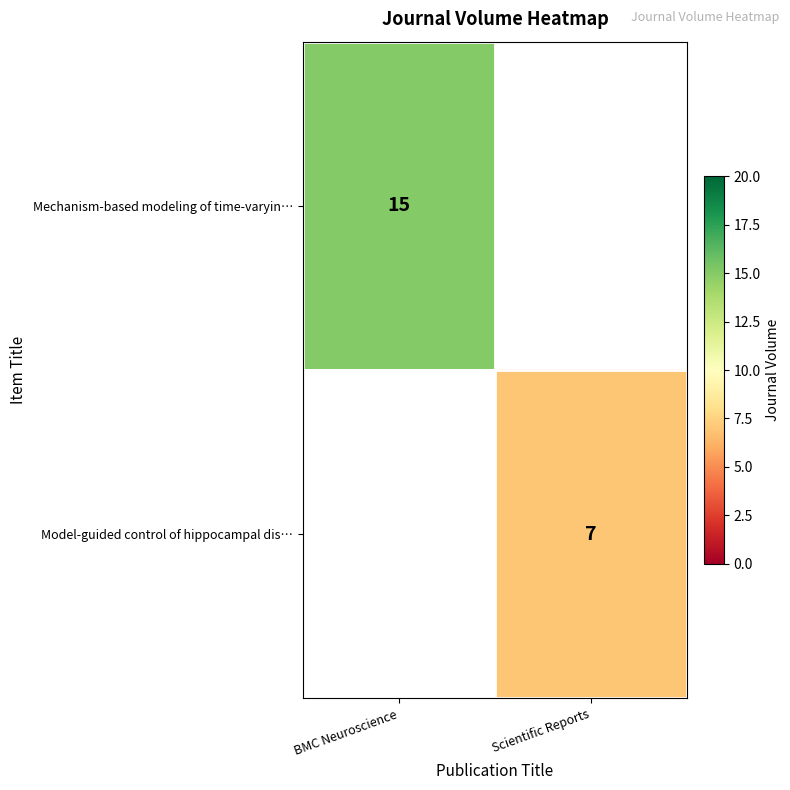

At how many categories does at least one series exceed 9?

1